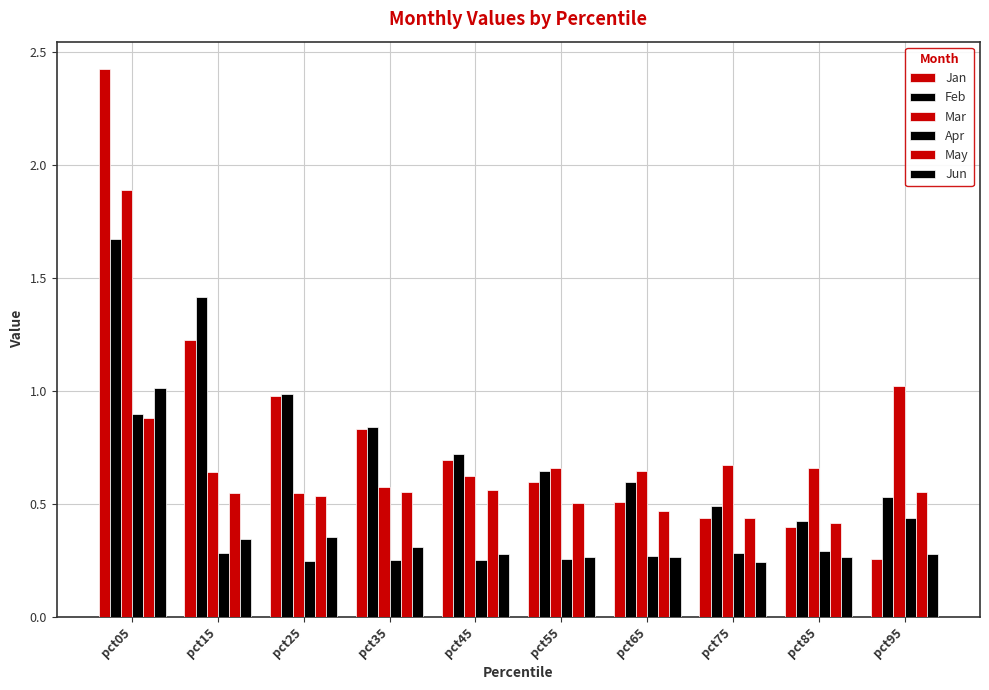

The value of Jun at pct75 is 0.2. True or false?

True